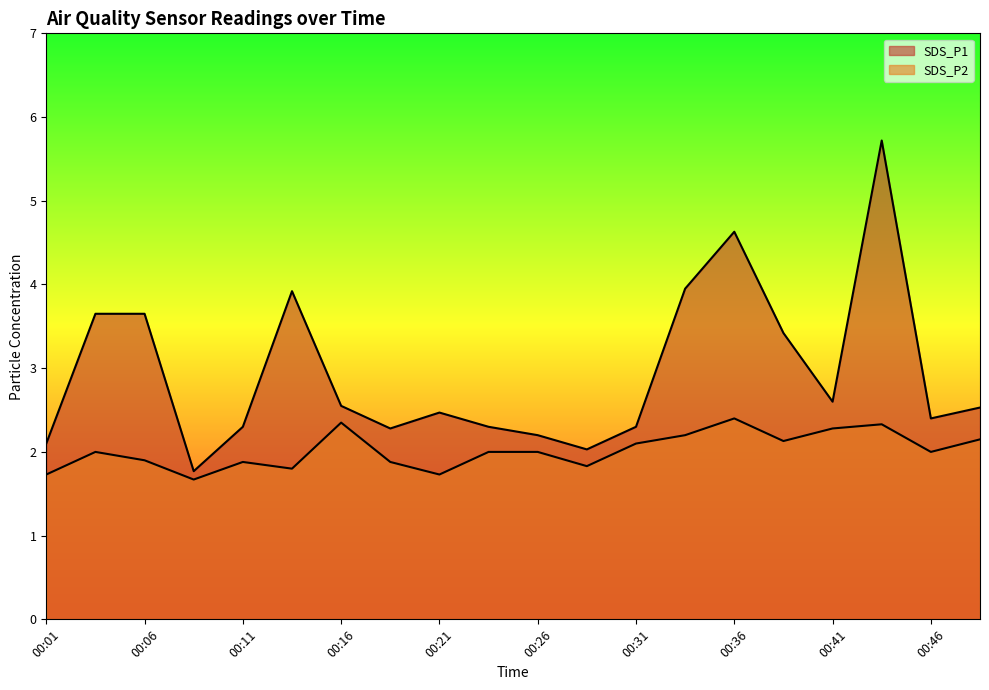

Rank the series at 00:48 from highest to lowest value.

SDS_P1, SDS_P2